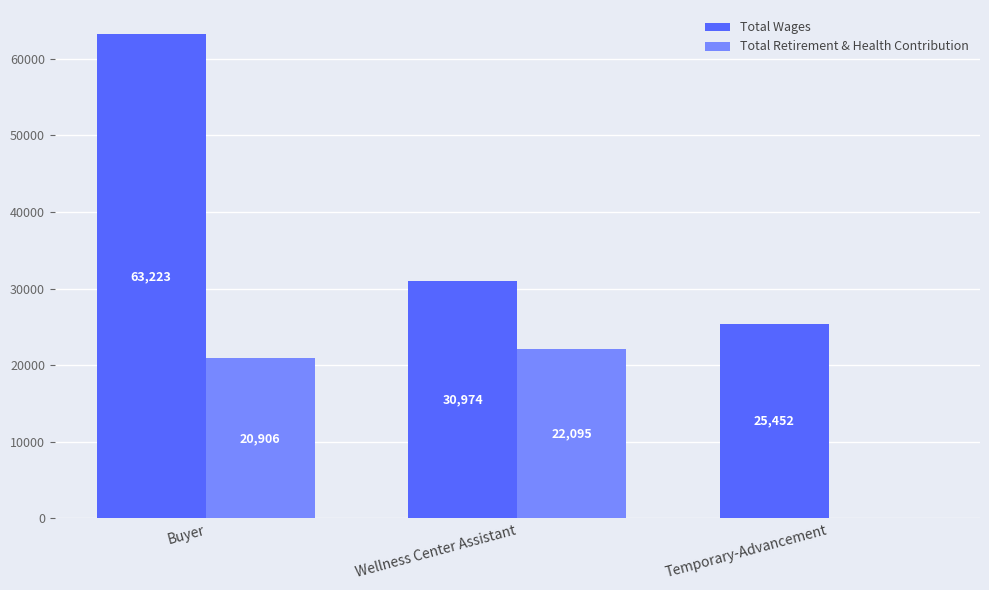

What is the maximum value for Total Retirement & Health Contribution?

22095